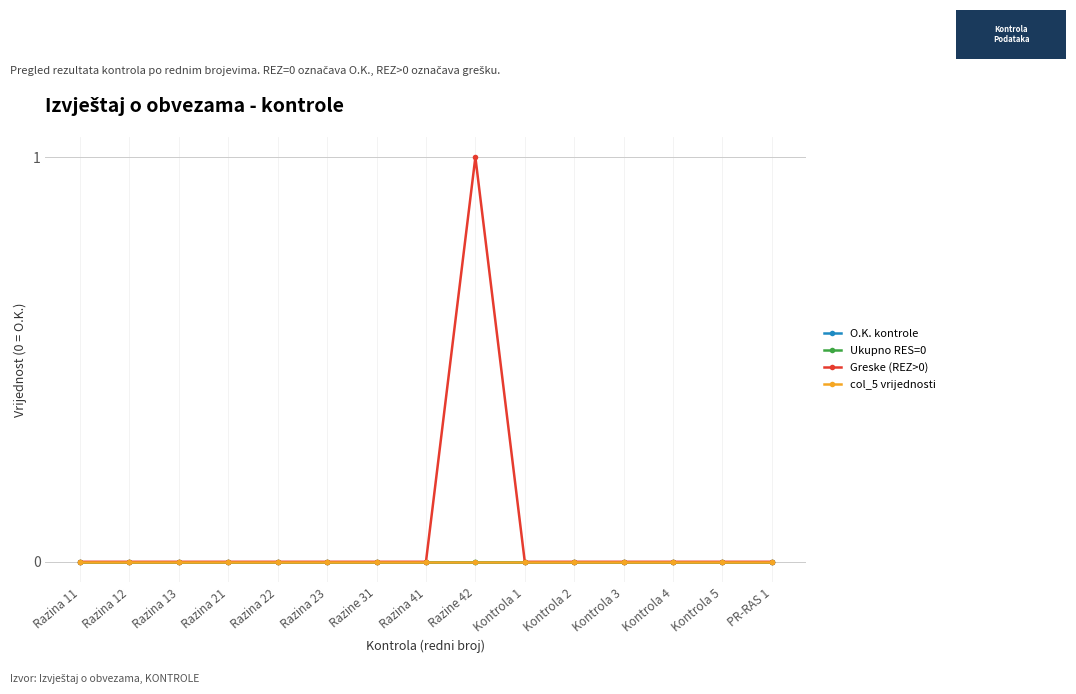

True or false: Ukupno RES=0 and col_5 vrijednosti cross at least once.

False